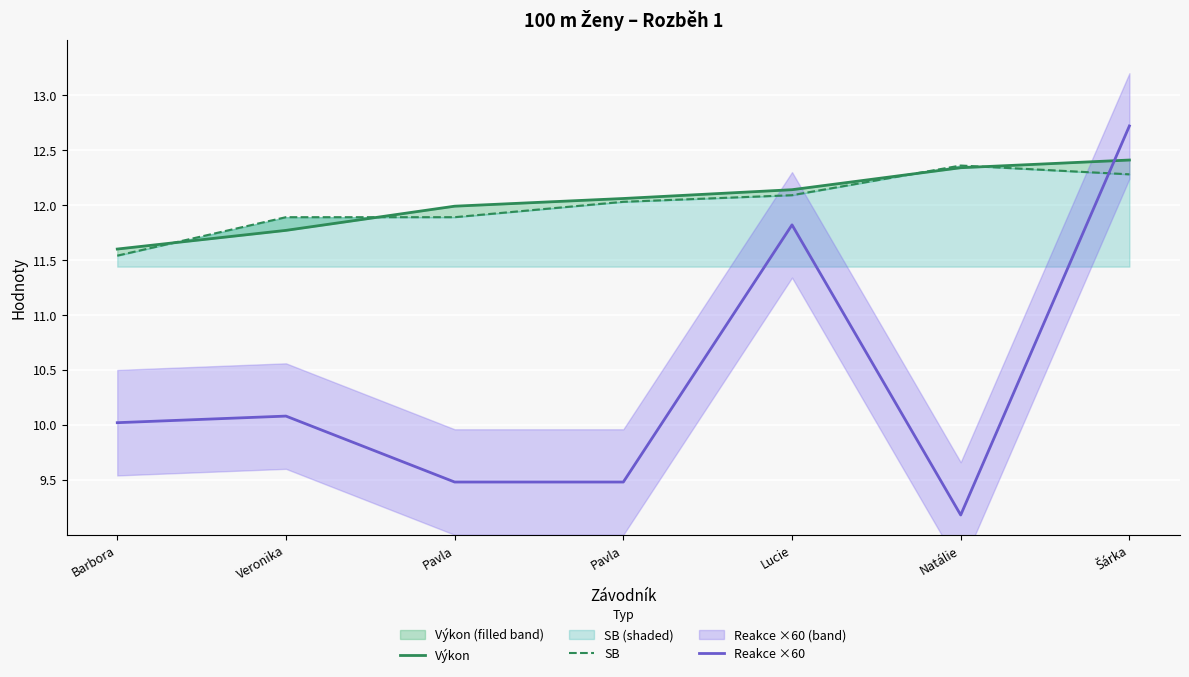

Which series changed the most between Veronika and Lucie?

Reakce ×60